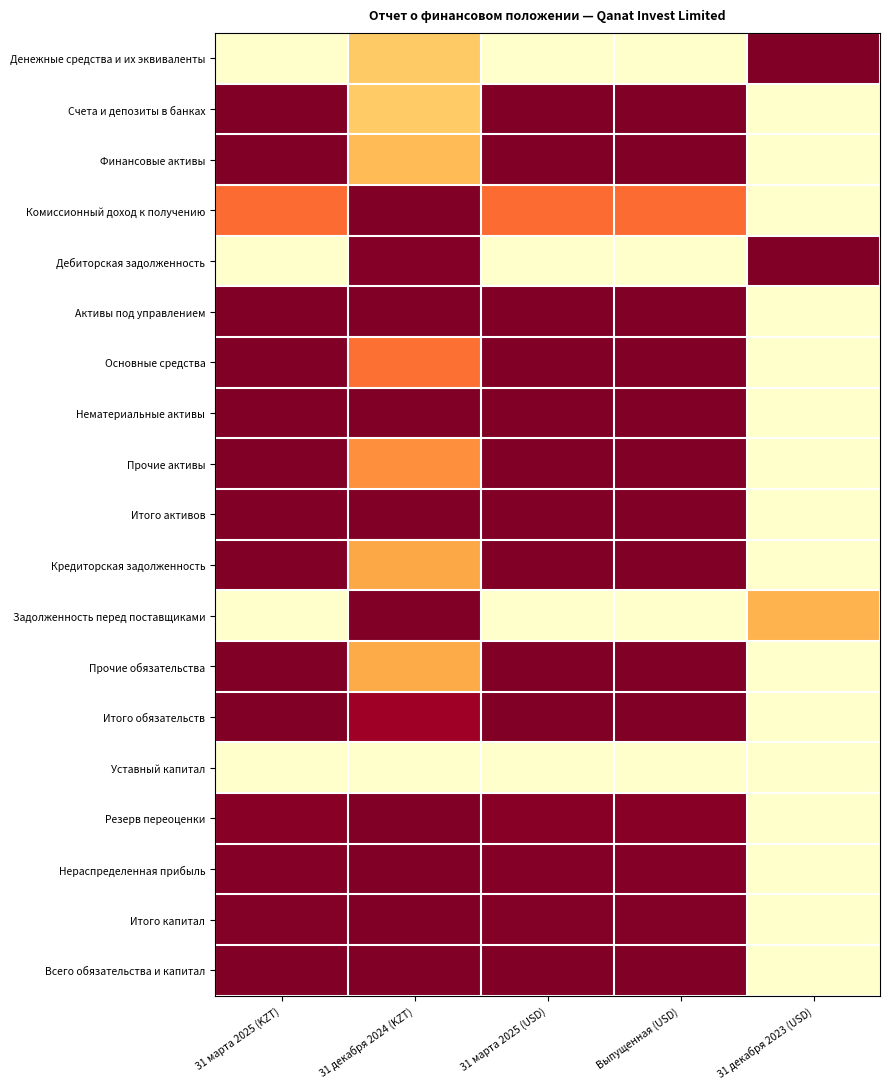

At how many categories does at least one series exceed 0?

5